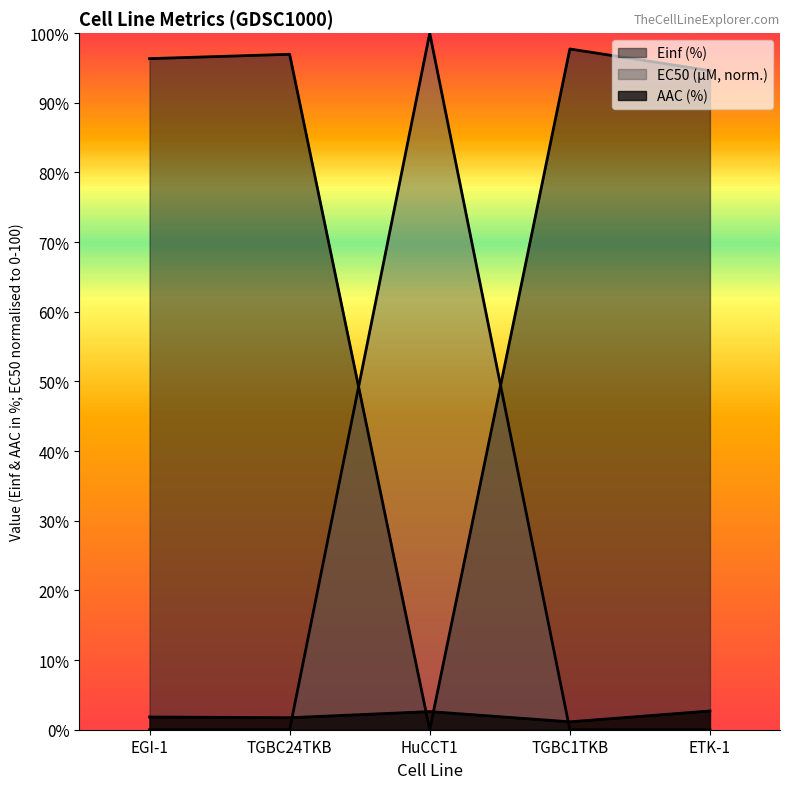

Is it true that Einf (%) equals 96.3 at EGI-1?

True